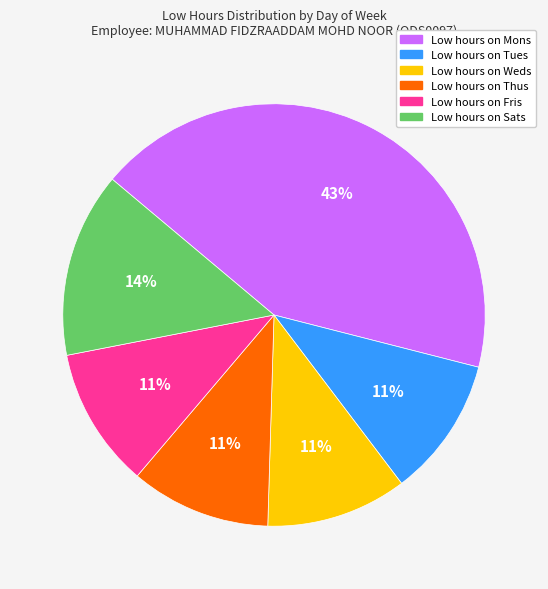

Does any single category account for the majority?

No